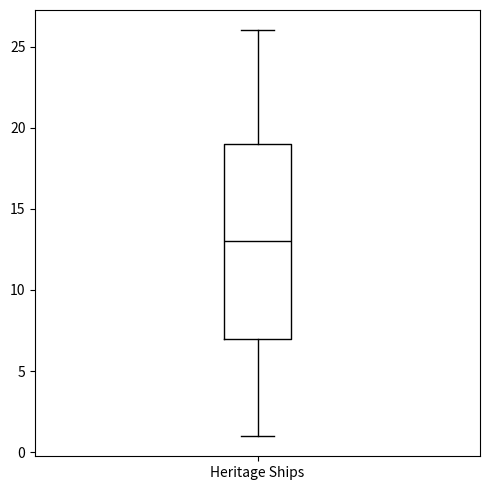

Transcribe this box plot: give where the median line is, the range the box spans, and where the two whiskers end, as read against the y-axis. The values are not printed on the chart, so give them approximately, as read against the axis.

median 13, box 7 to 19, whiskers 1 to 26